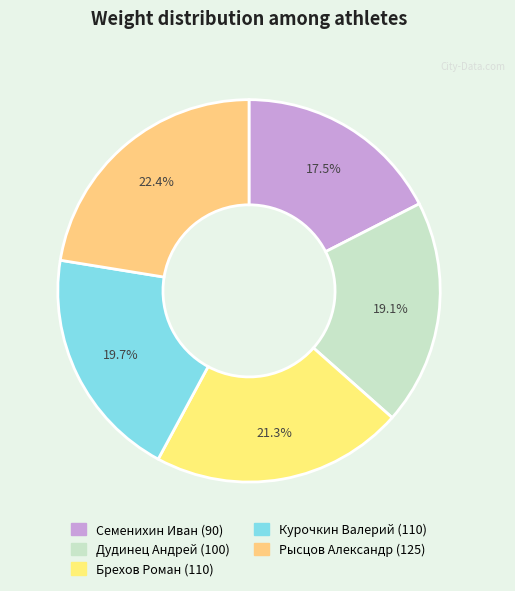

What is the ratio of the value at Дудинец Андрей (100) to the value at Семенихин Иван (90)?

1.1